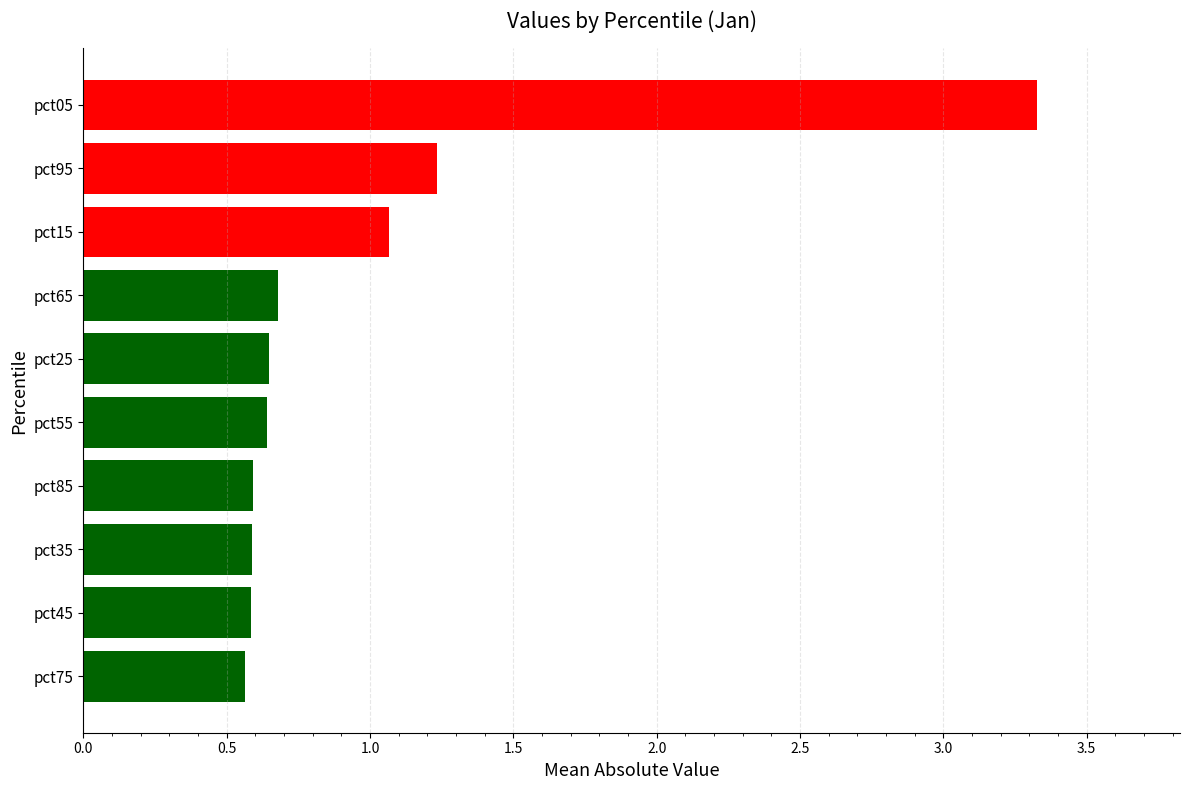

What is the difference between the second highest and minimum values?

0.7